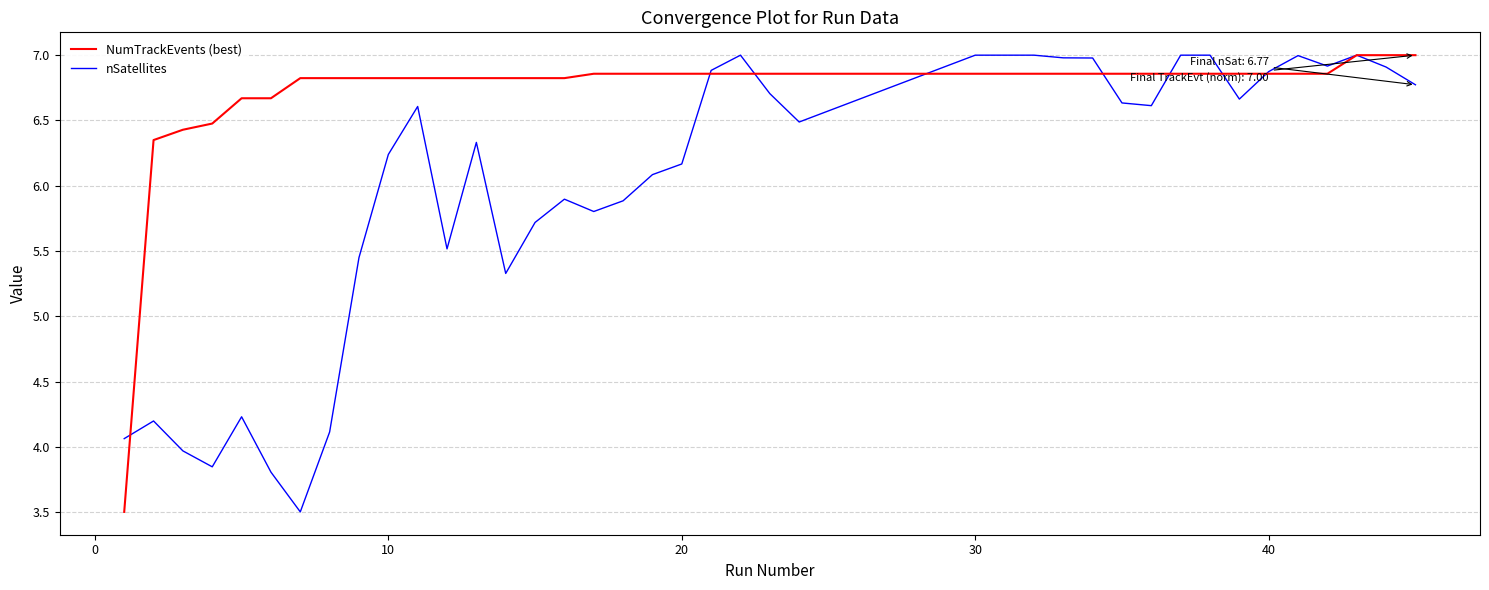

What is the lowest value of the NumTrackEvents (best) series?

3.5